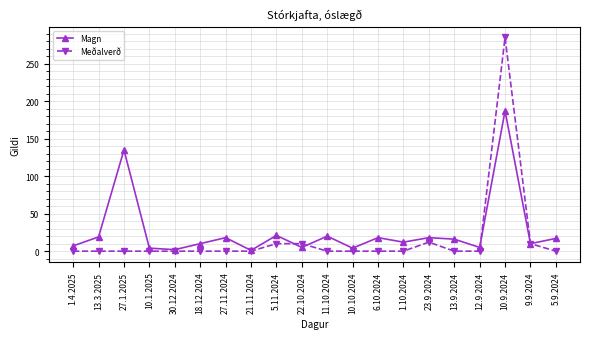

Which label corresponds to the largest value in the chart?

10.9.2024